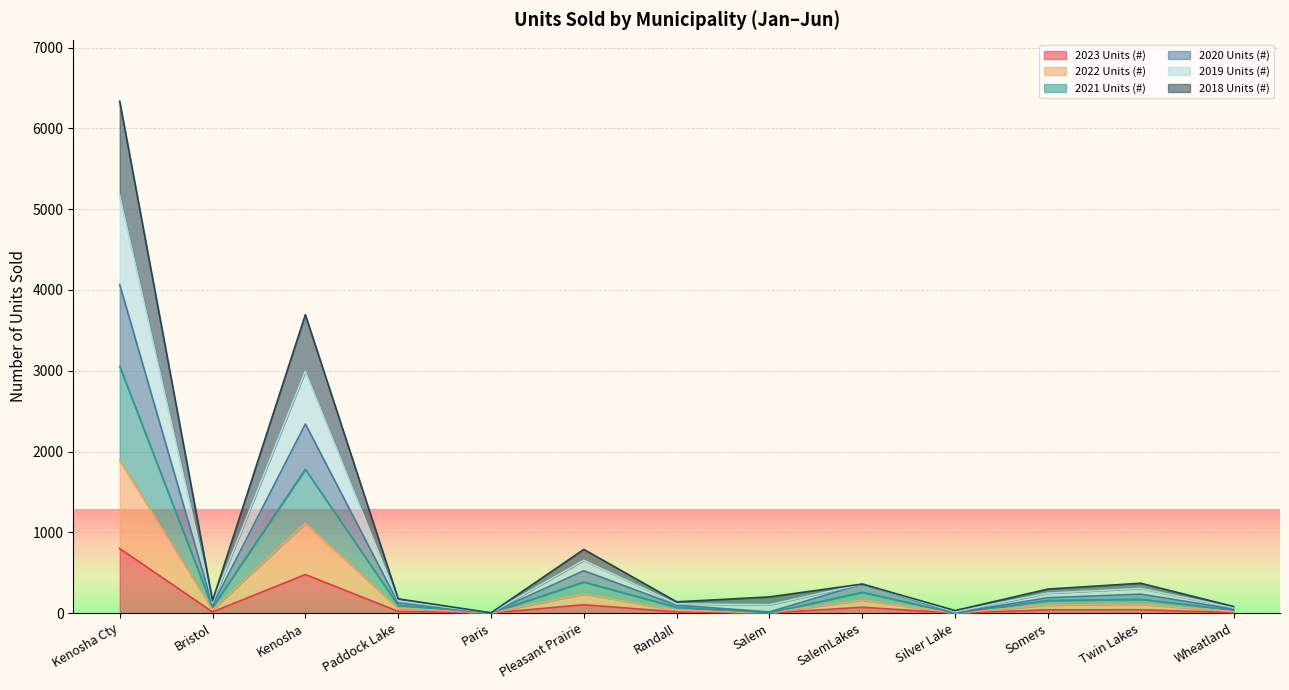

At which category does 2019 Units (#) reach its first local valley?

Bristol